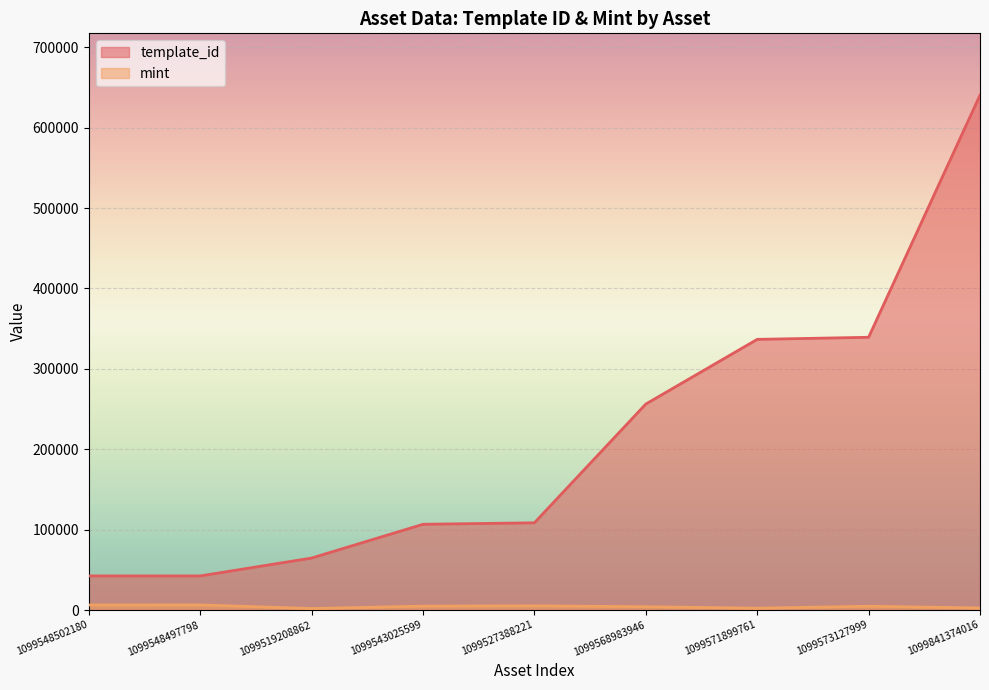

Which series changed the most between 1099548497798 and 1099841374016?

template_id